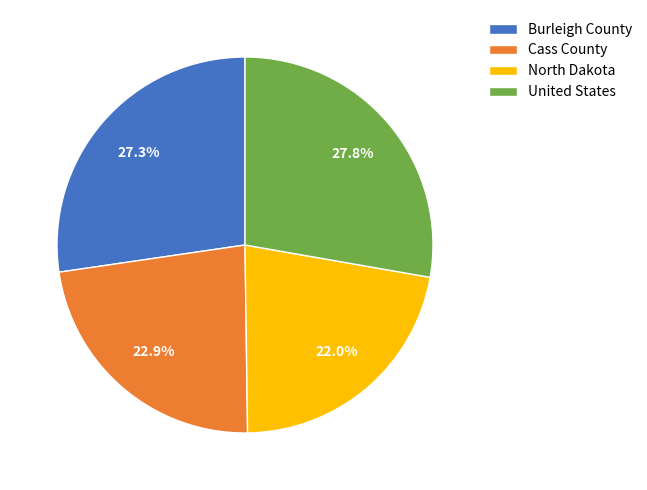

Is it true that North Dakota is 22% of the pie?

True